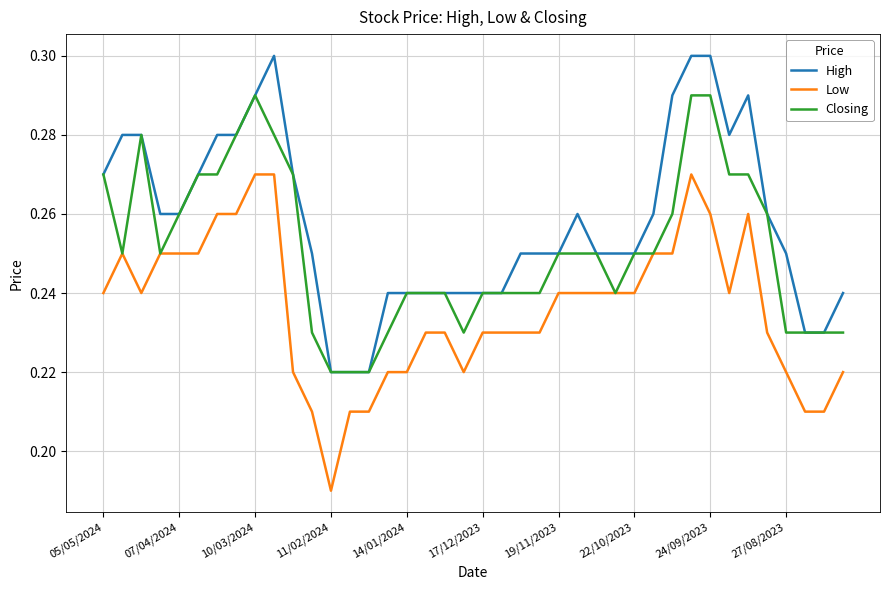

Rank the series by their average value, from highest to lowest.

High, Closing, Low